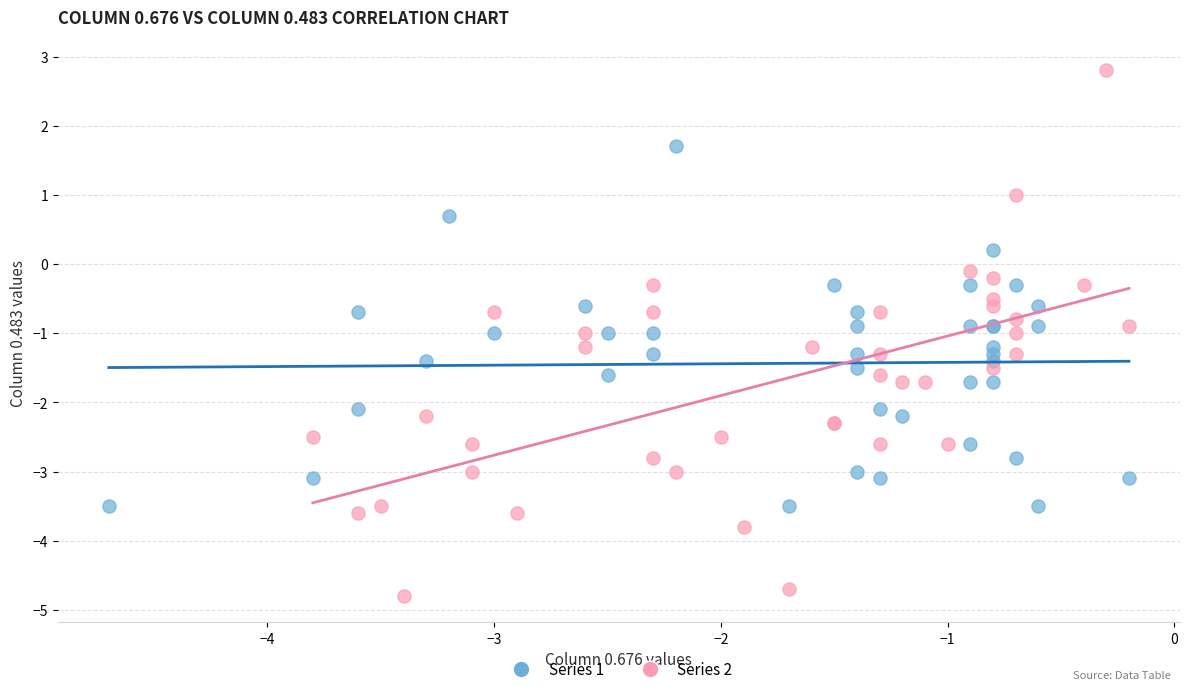

Which series has the widest spread of Y values?

Series 2